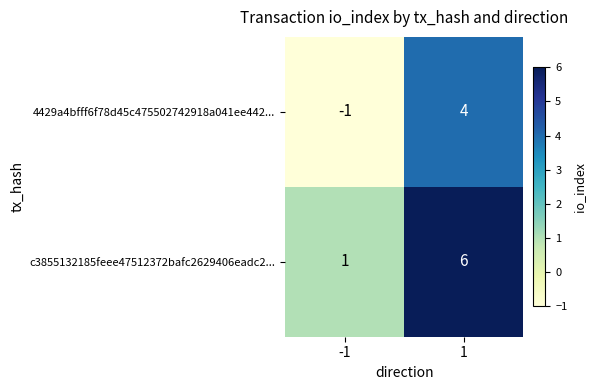

Reading left to right, what are all the values shown in this chart?

4429a4bfff6f78d45c475502742918a041ee442...: -1=-1	1=4
c3855132185feee47512372bafc2629406eadc2...: -1=1	1=6